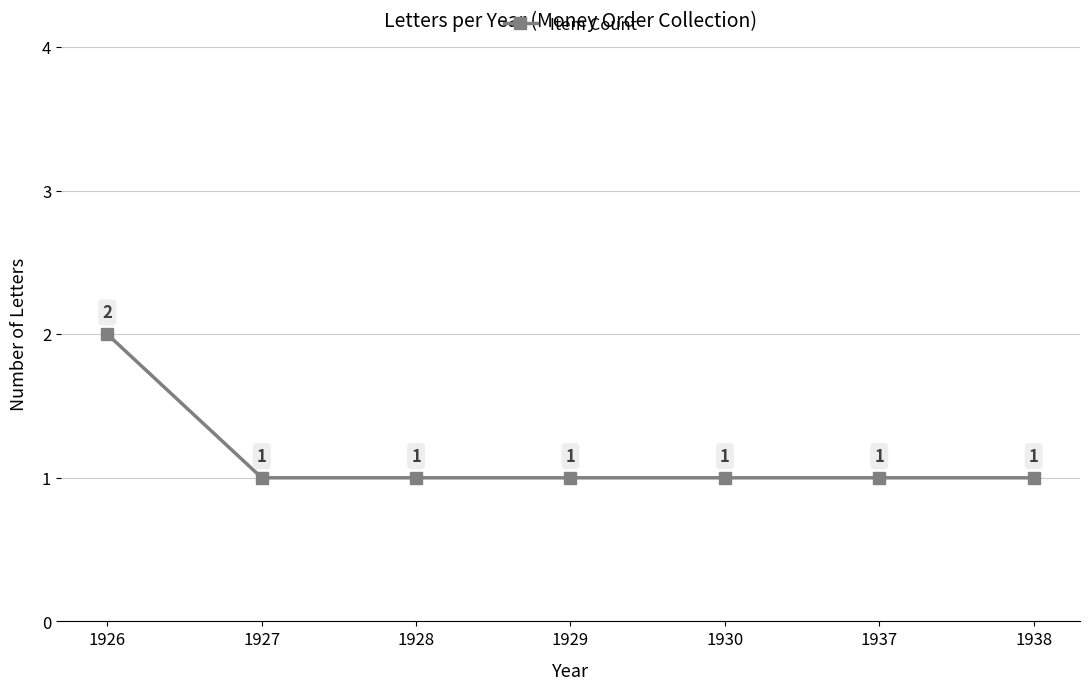

Is it true that the value at 1938 is 1?

True